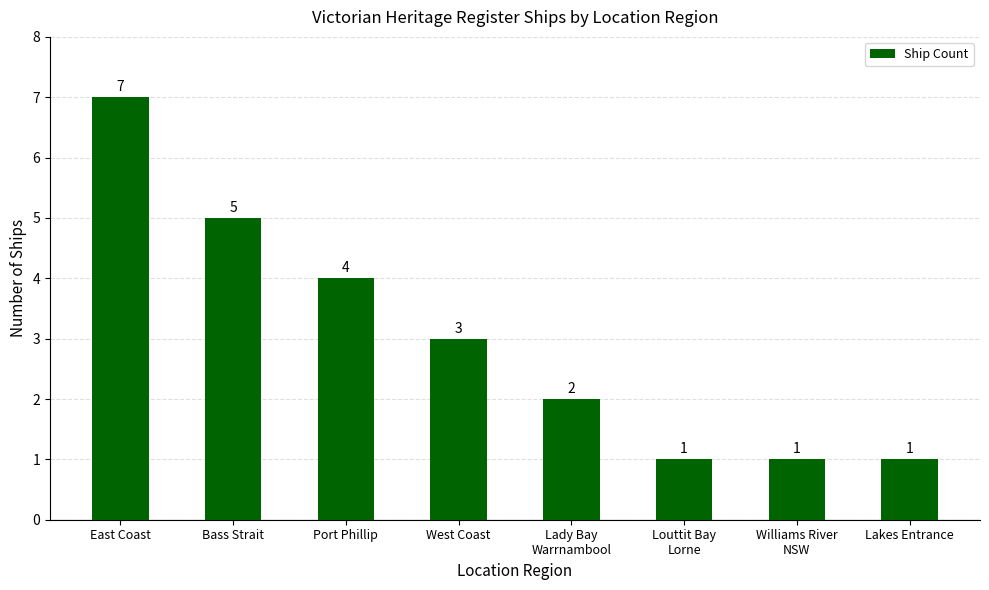

What is the change in value from East Coast to Bass Strait?

-2